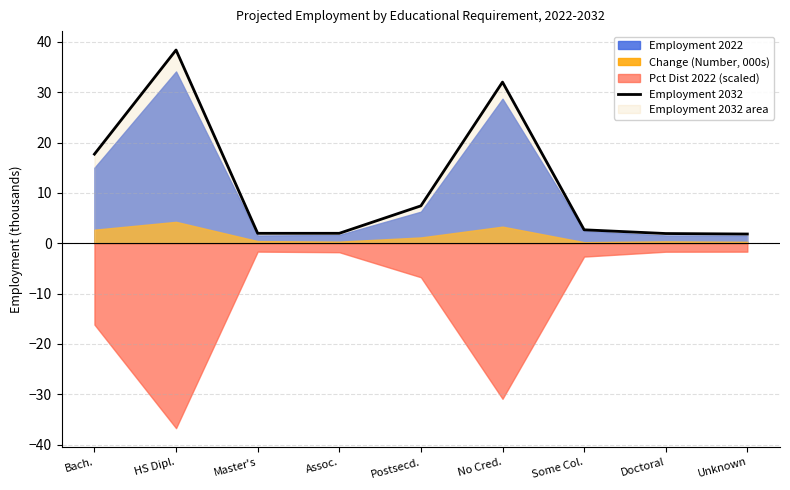

List the labels in order of value, largest first.

HS Dipl., No Cred., Bach., Postsecd., Some Col., Assoc., Master's, Doctoral, Unknown